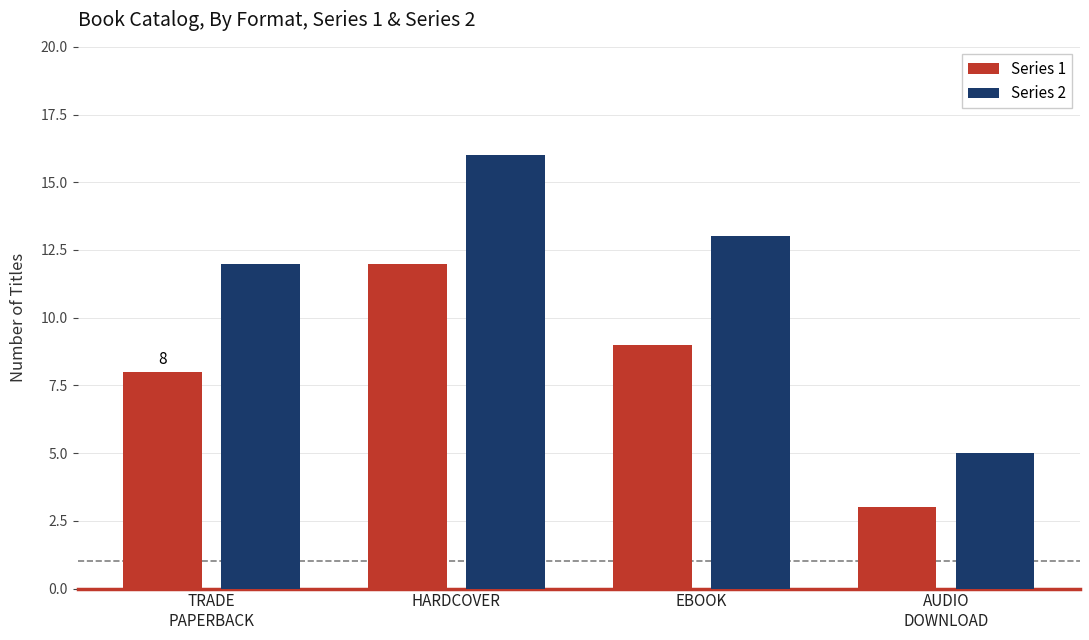

The Series 2 series shows 9 at EBOOK. True or false?

False